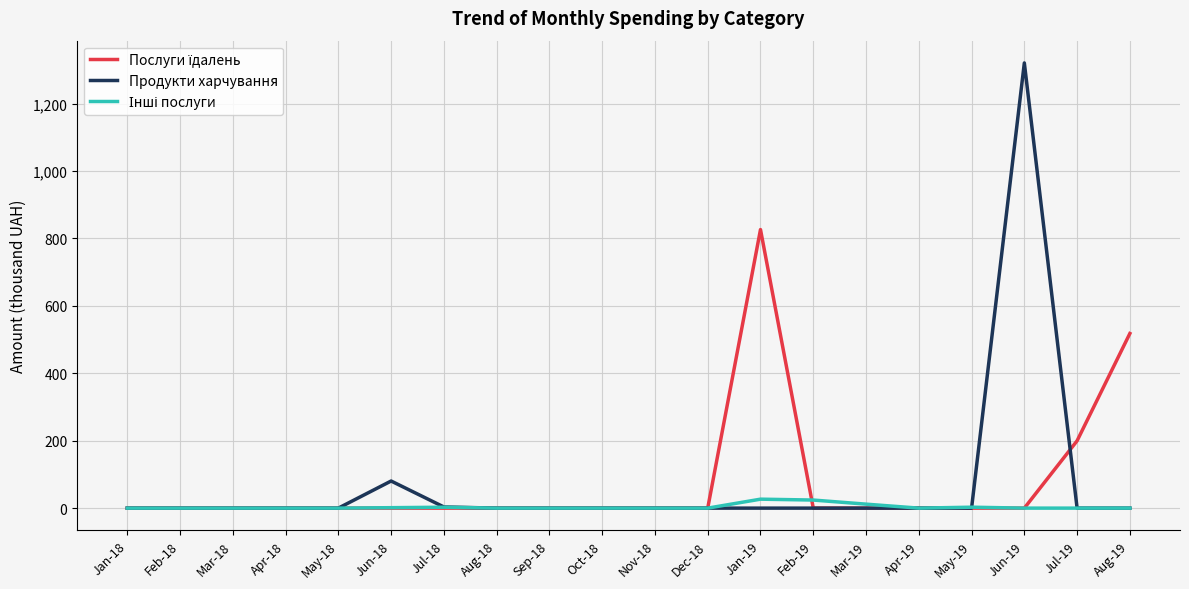

How many lines are shown in the chart?

3